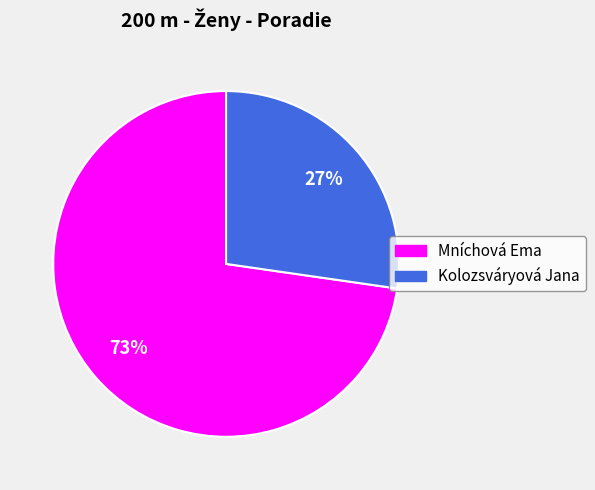

Which category accounts for the majority?

Mníchová Ema